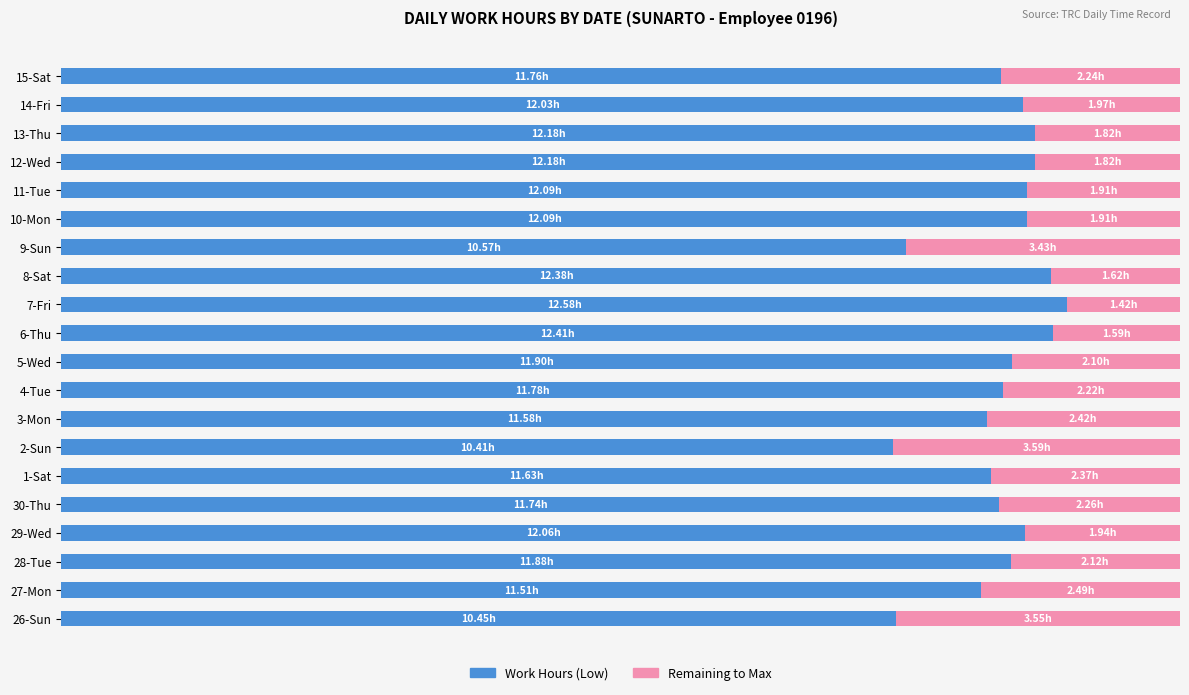

What is the average value of the Work Hours (Low) series?

11.8